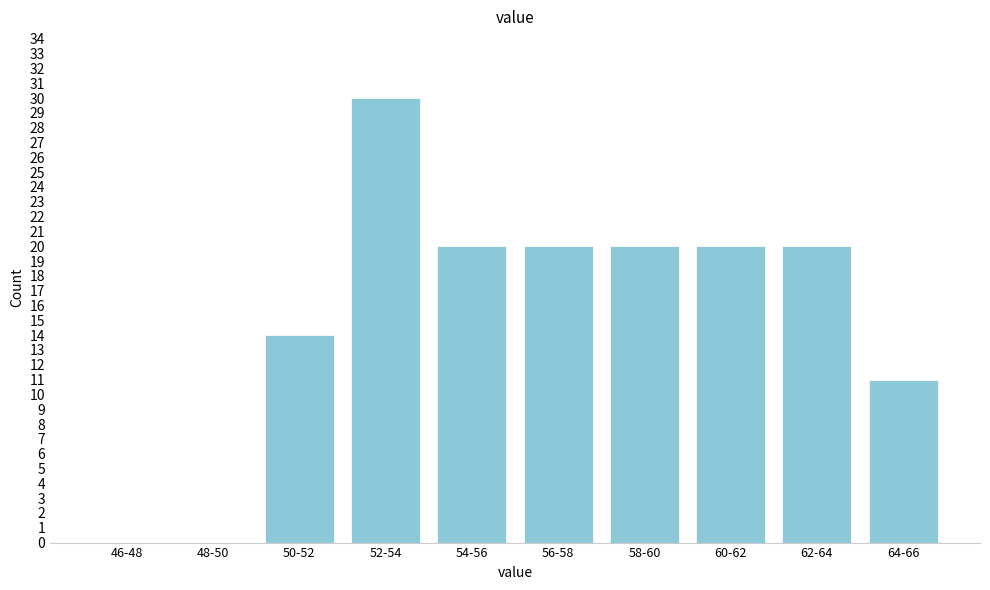

Reading left to right, transcribe all the data shown in this chart.

46-48=0	48-50=0	50-52=14	52-54=30	54-56=20	56-58=20	58-60=20	60-62=20	62-64=20	64-66=11